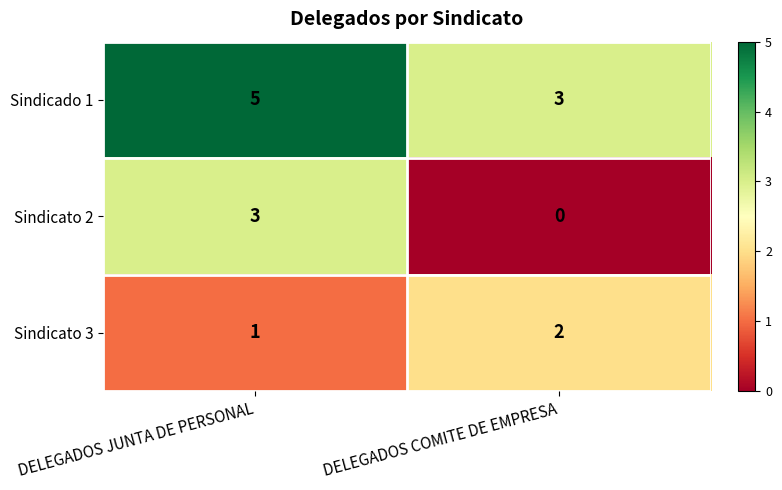

What is the maximum value shown in the chart?

5